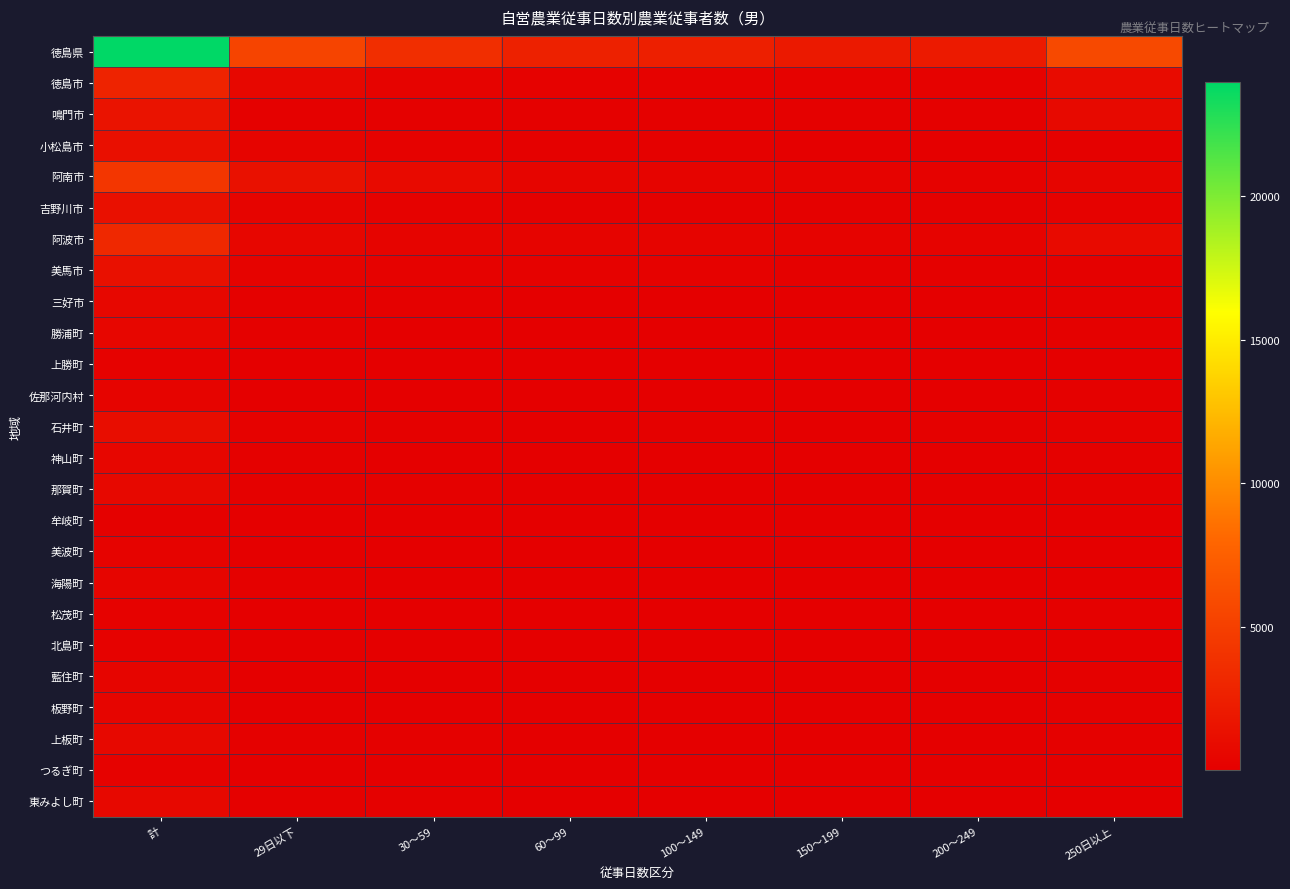

Which label corresponds to the smallest value in the chart?

30～59